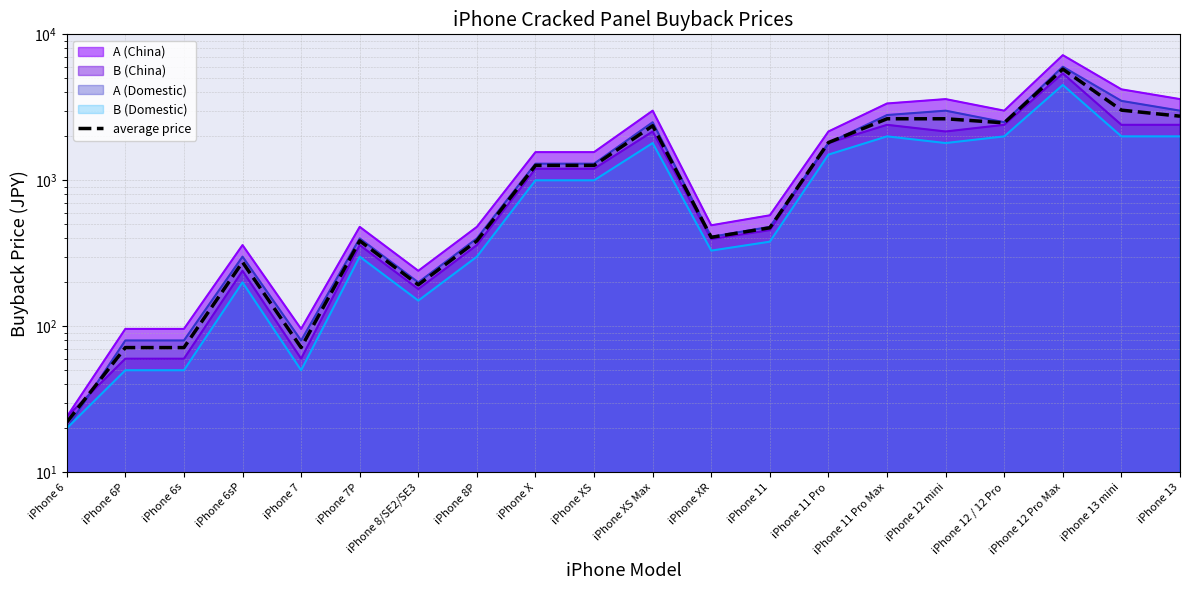

What is the difference between the maximum and second lowest values?

5703.5